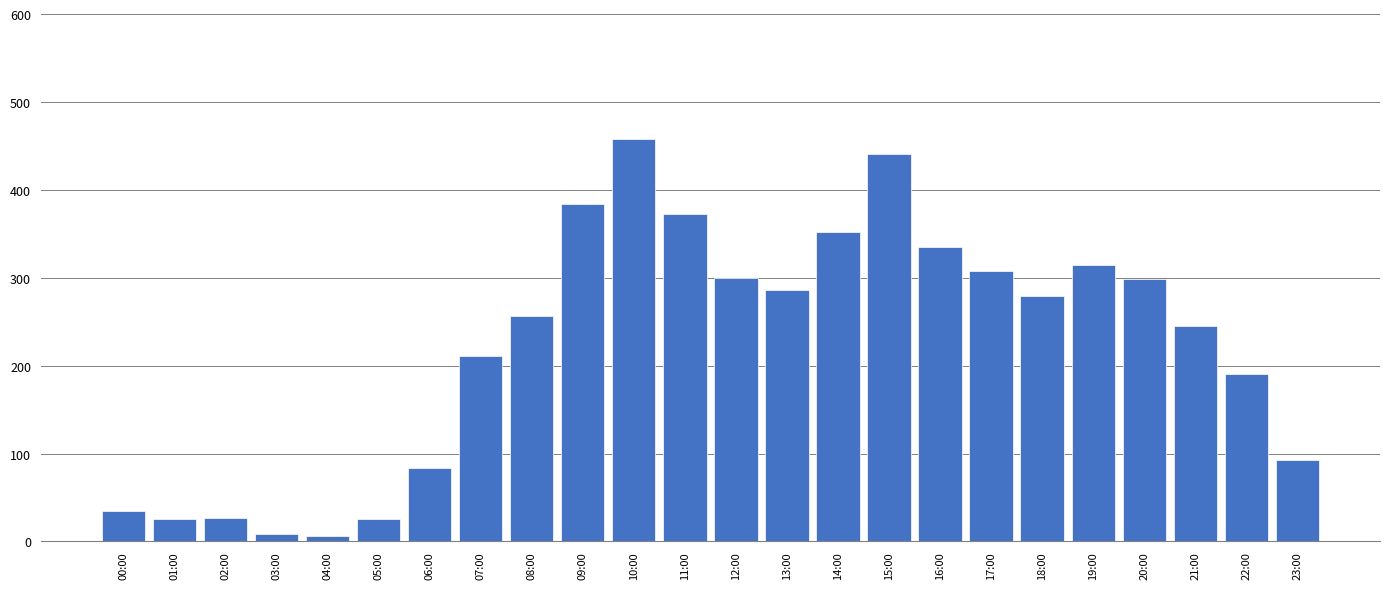

What is the sum of all values?

5333